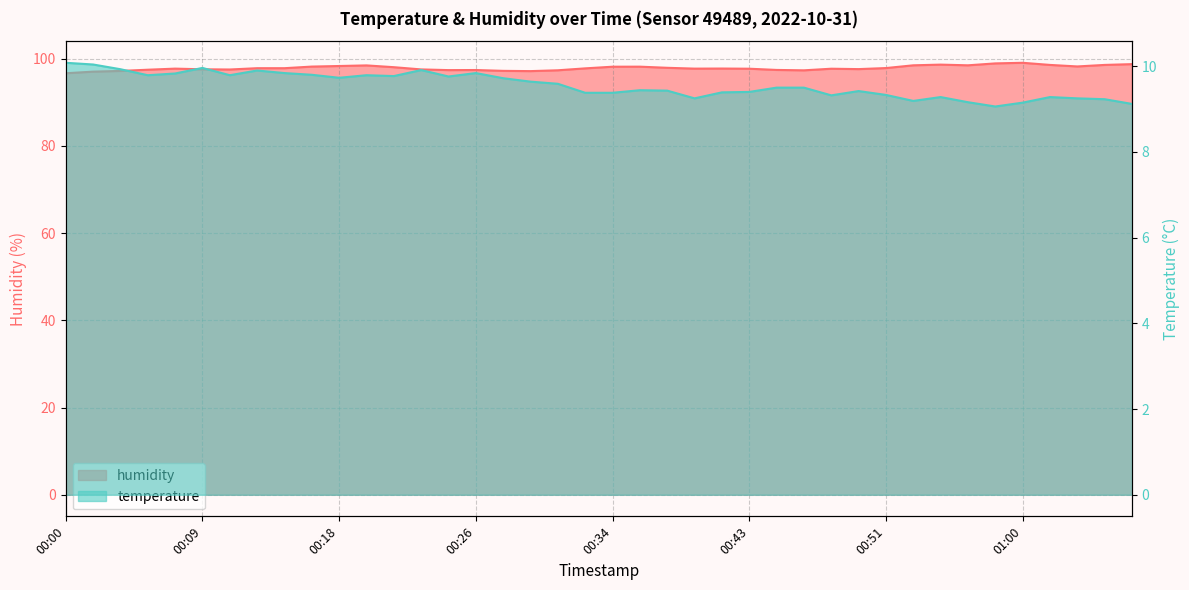

Which series has the largest total across all categories?

humidity